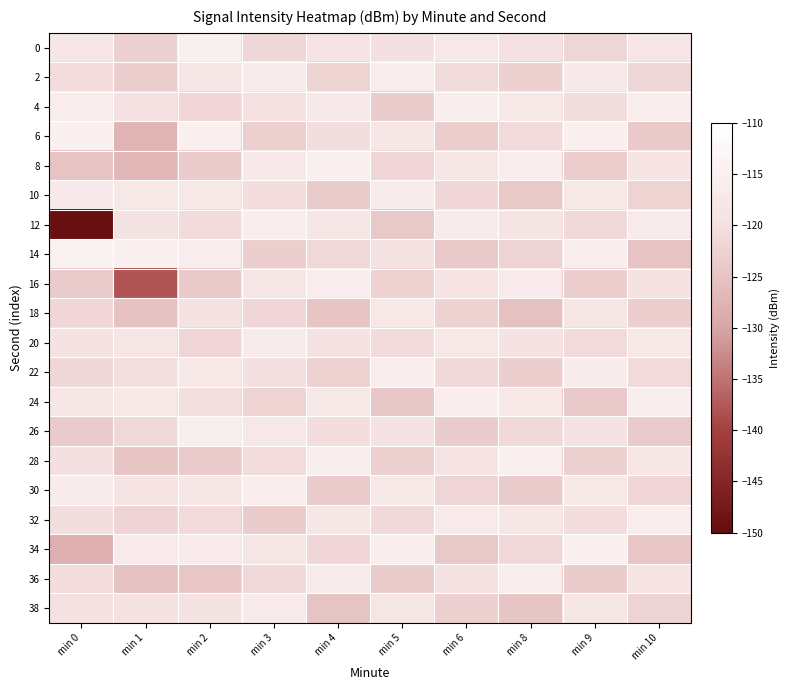

Rank the series at min 9 from highest to lowest value.

6, 34, 14, 22, 2, 30, 10, 38, 18, 26, 4, 32, 20, 12, 0, 28, 16, 8, 36, 24